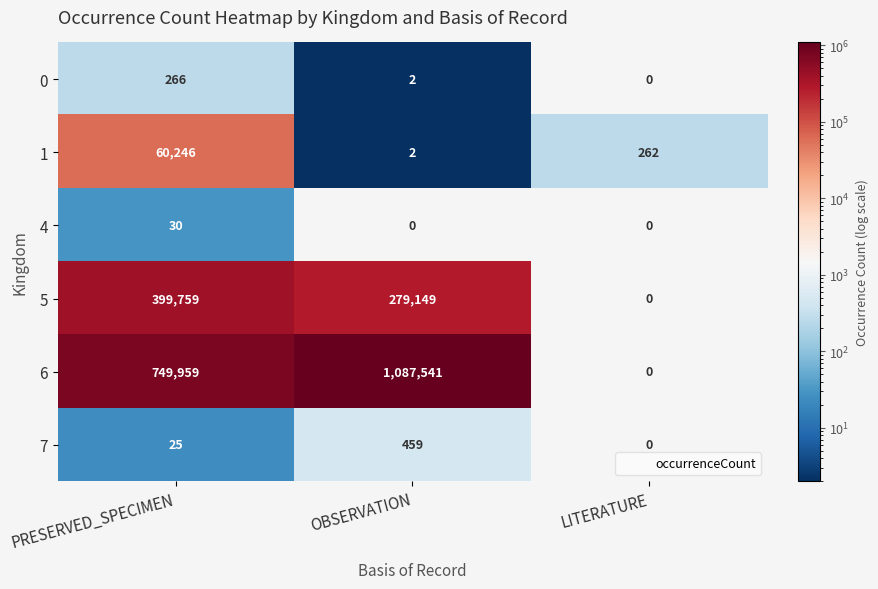

At which label is 7 closest to 229?

PRESERVED_SPECIMEN